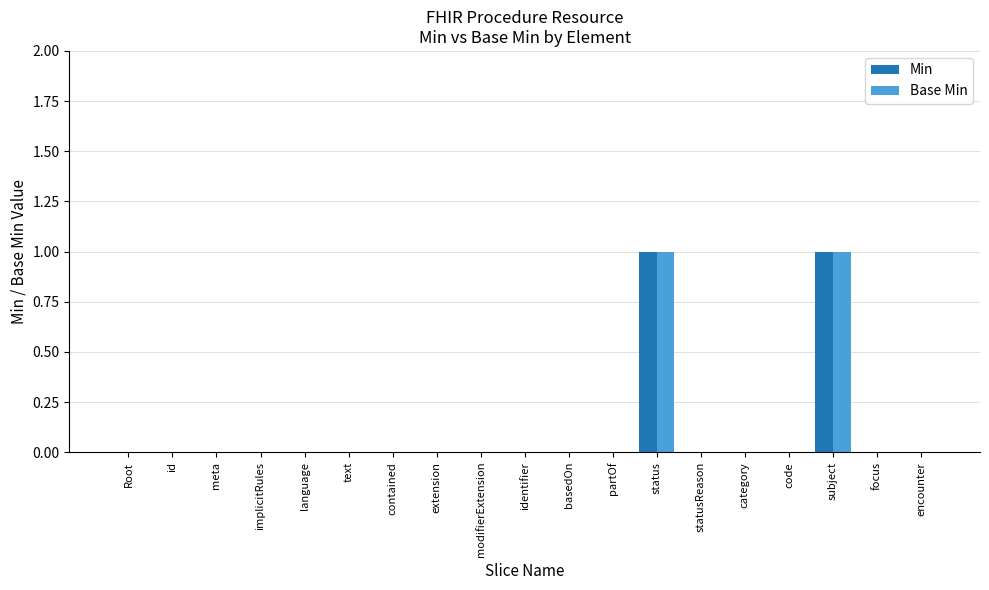

Reading left to right, what are all the values shown in this chart?

Min: Root=0	id=0	meta=0	implicitRules=0	language=0	text=0	contained=0	extension=0	modifierExtension=0	identifier=0	basedOn=0	partOf=0	status=1	statusReason=0	category=0	code=0	subject=1	focus=0	encounter=0
Base Min: Root=0	id=0	meta=0	implicitRules=0	language=0	text=0	contained=0	extension=0	modifierExtension=0	identifier=0	basedOn=0	partOf=0	status=1	statusReason=0	category=0	code=0	subject=1	focus=0	encounter=0